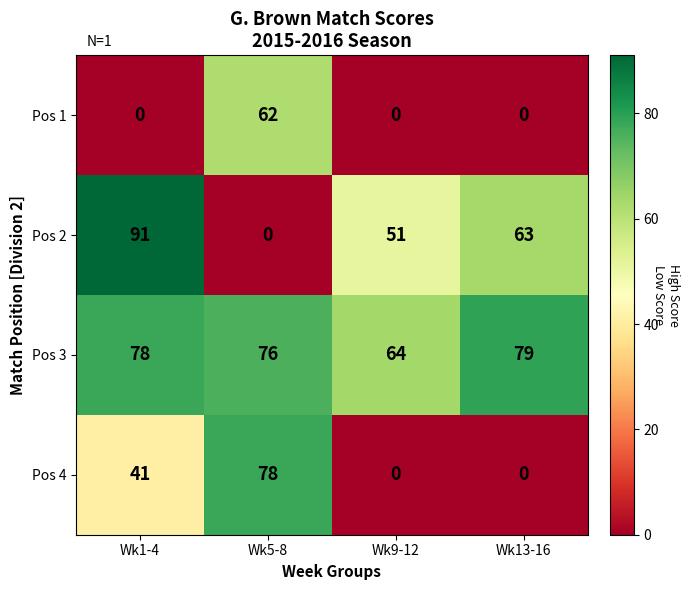

At which label does Pos 2 reach its minimum?

Wk5-8